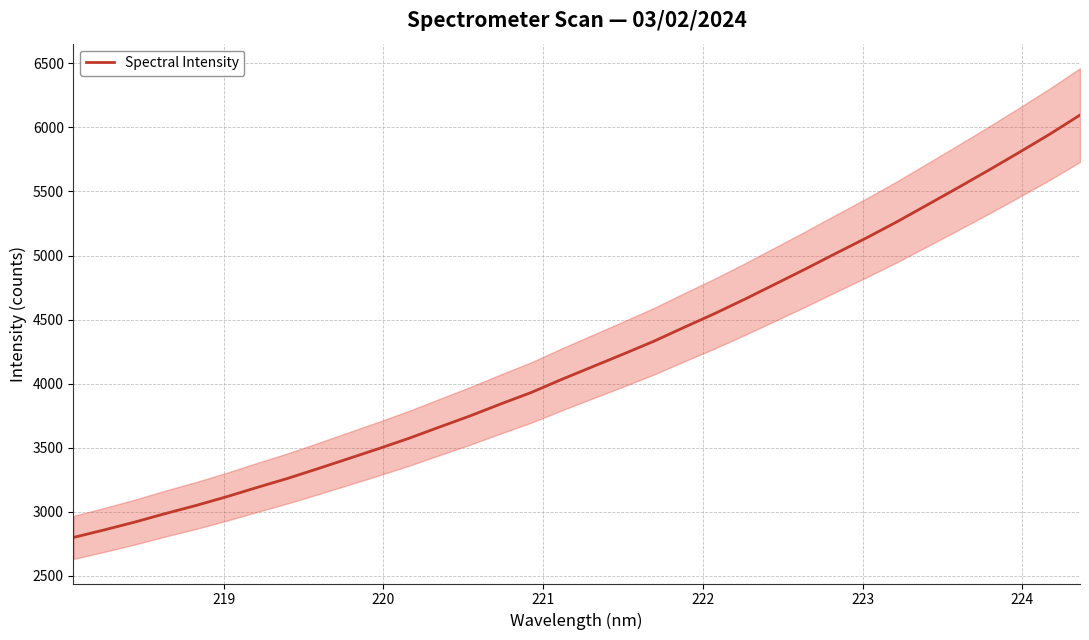

What is the maximum value for Spectral Intensity?

6096.0